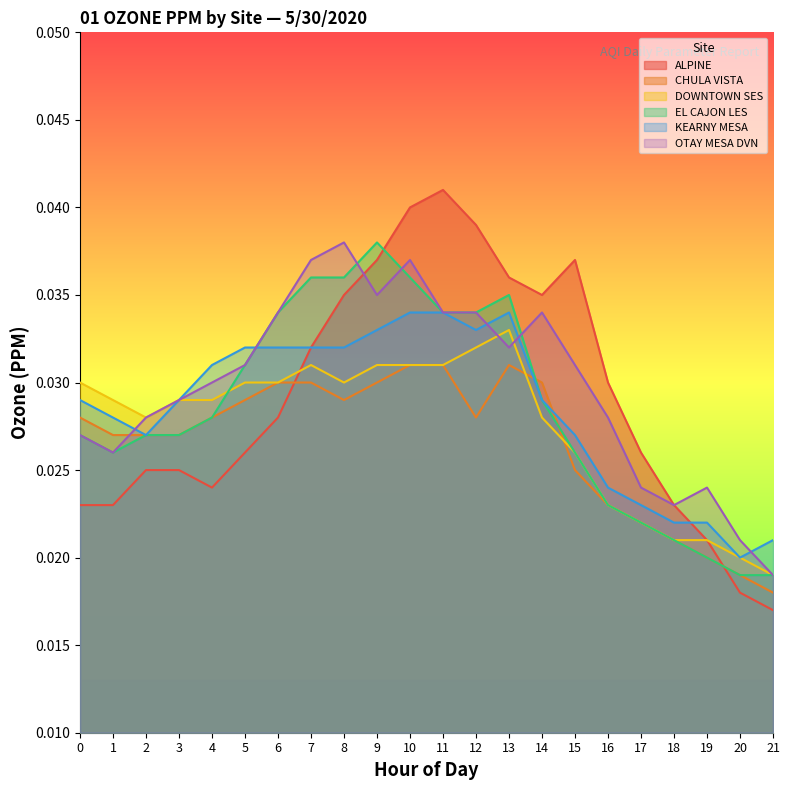

Reading right to left, transcribe all the data shown in this chart.

ALPINE: 21=0.0	20=0.0	19=0.0	18=0.0	17=0.0	16=0.0	15=0.0	14=0.0	13=0.0	12=0.0	11=0.0	10=0.0	9=0.0	8=0.0	7=0.0	6=0.0	5=0.0	4=0.0	3=0.0	2=0.0	1=0.0	0=0.0
CHULA VISTA: 21=0.0	20=0.0	19=0.0	18=0.0	17=0.0	16=0.0	15=0.0	14=0.0	13=0.0	12=0.0	11=0.0	10=0.0	9=0.0	8=0.0	7=0.0	6=0.0	5=0.0	4=0.0	3=0.0	2=0.0	1=0.0	0=0.0
DOWNTOWN SES: 21=0.0	20=0.0	19=0.0	18=0.0	17=0.0	16=0.0	15=0.0	14=0.0	13=0.0	12=0.0	11=0.0	10=0.0	9=0.0	8=0.0	7=0.0	6=0.0	5=0.0	4=0.0	3=0.0	2=0.0	1=0.0	0=0.0
EL CAJON LES: 21=0.0	20=0.0	19=0.0	18=0.0	17=0.0	16=0.0	15=0.0	14=0.0	13=0.0	12=0.0	11=0.0	10=0.0	9=0.0	8=0.0	7=0.0	6=0.0	5=0.0	4=0.0	3=0.0	2=0.0	1=0.0	0=0.0
KEARNY MESA: 21=0.0	20=0.0	19=0.0	18=0.0	17=0.0	16=0.0	15=0.0	14=0.0	13=0.0	12=0.0	11=0.0	10=0.0	9=0.0	8=0.0	7=0.0	6=0.0	5=0.0	4=0.0	3=0.0	2=0.0	1=0.0	0=0.0
OTAY MESA DVN: 21=0.0	20=0.0	19=0.0	18=0.0	17=0.0	16=0.0	15=0.0	14=0.0	13=0.0	12=0.0	11=0.0	10=0.0	9=0.0	8=0.0	7=0.0	6=0.0	5=0.0	4=0.0	3=0.0	2=0.0	1=0.0	0=0.0